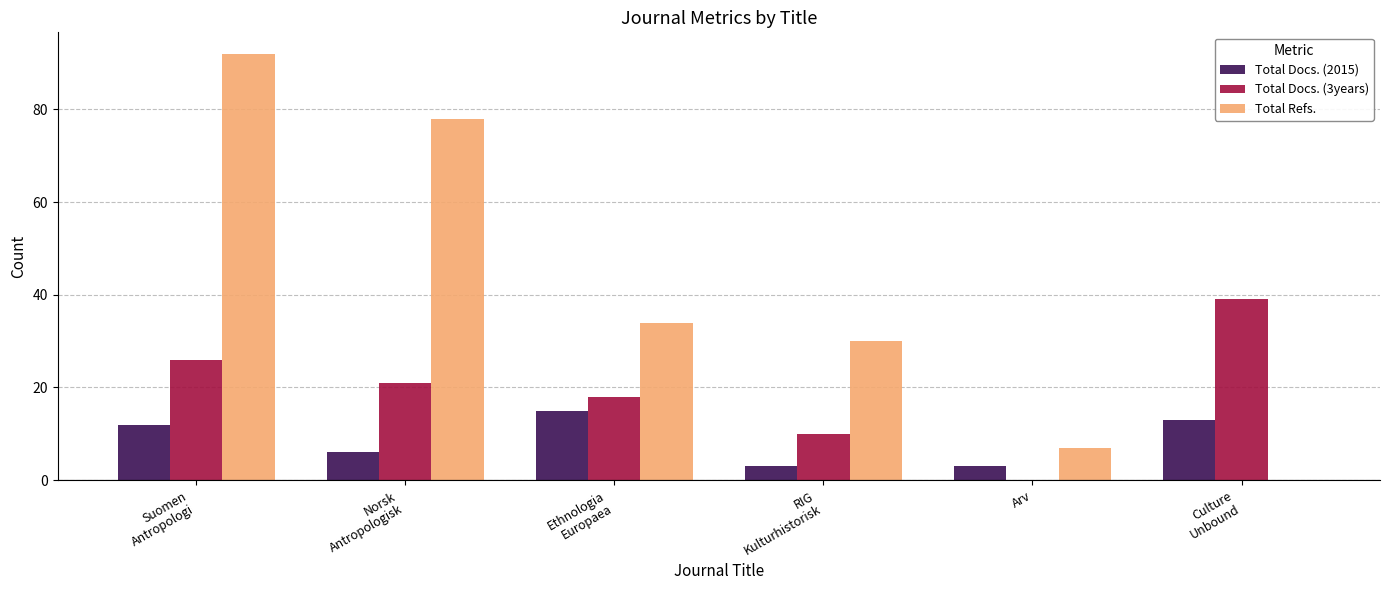

The Total Refs. series shows 12 at Arv. True or false?

False